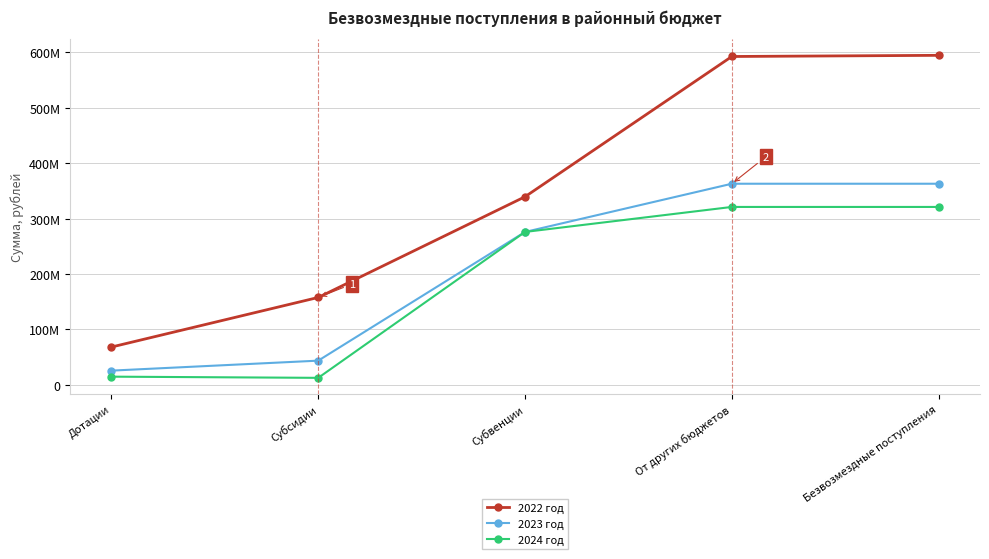

True or false: 2023 год and 2022 год intersect in this chart.

False